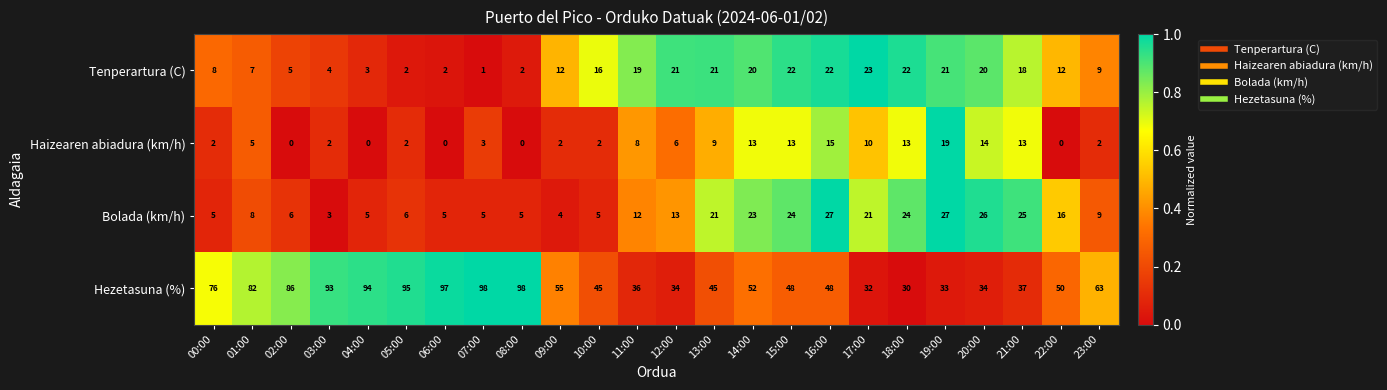

What is the maximum value for Haizearen abiadura (km/h)?

19